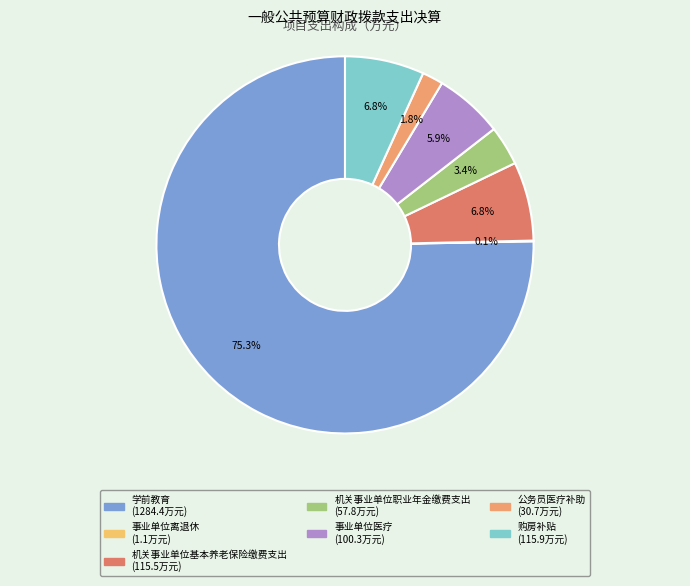

Which has a higher value, 学前教育 or 机关事业单位基本养老保险缴费支出?

学前教育